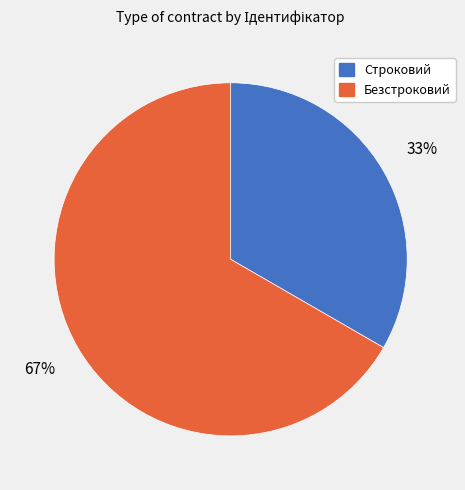

How many segments does this pie chart have?

2